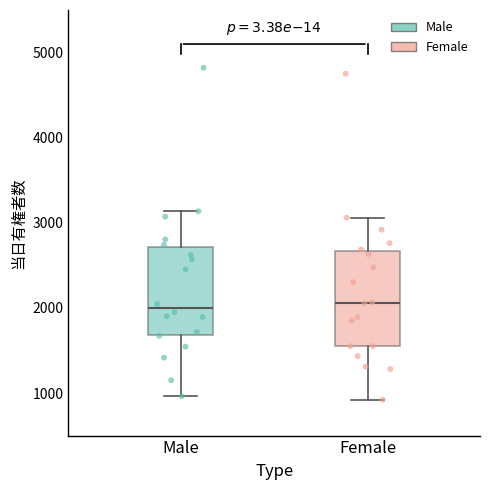

Reading left to right, transcribe this box plot: for each box, give where its median line is, the range the box spans, and where its two whiskers end, as read against the y-axis. The values are not printed on the chart, so give them approximately, as read against the axis.

Male: median 2000, box 1700 to 2700, whiskers 1000 to 3100
Female: median 2100, box 1600 to 2700, whiskers 900 to 3100